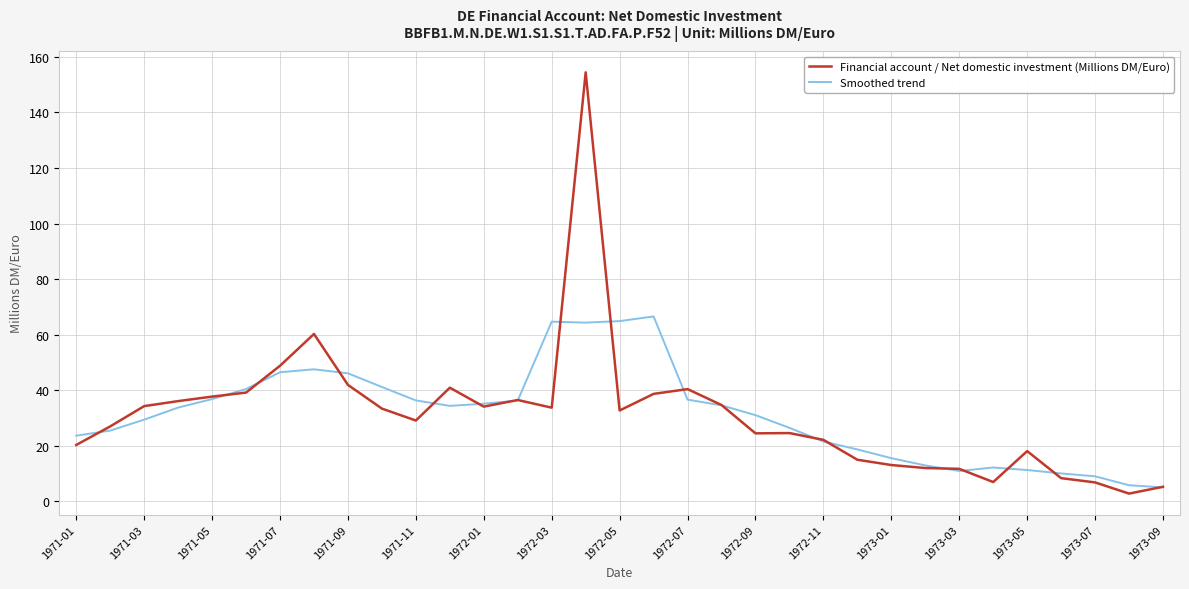

What is the highest value of the Financial account / Net domestic investment (Millions DM/Euro) series?

154.4